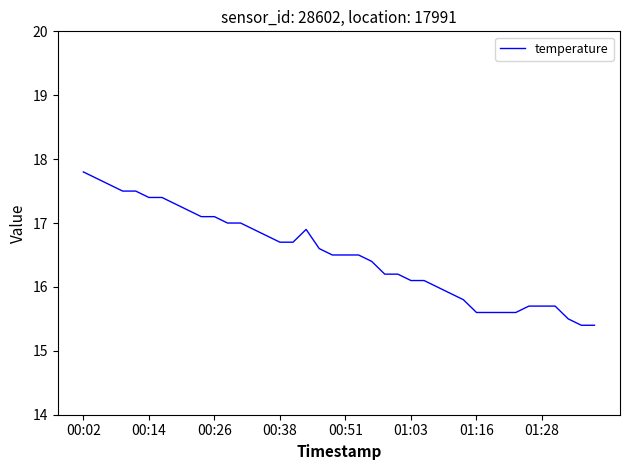

What is the greatest value displayed?

17.8